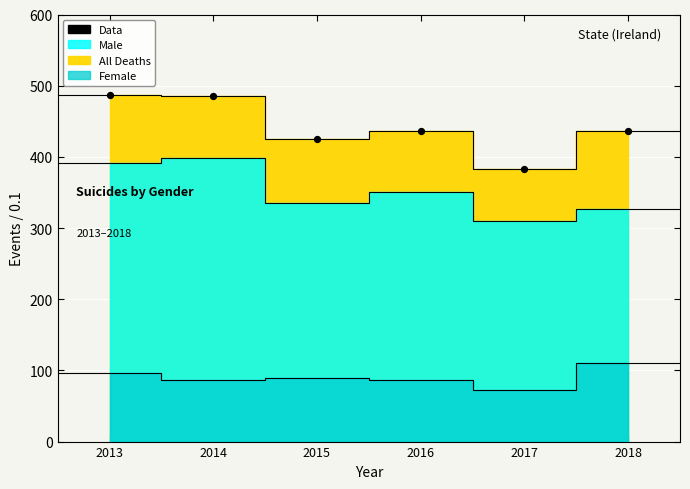

What is the range of Y values (max minus min)?

104